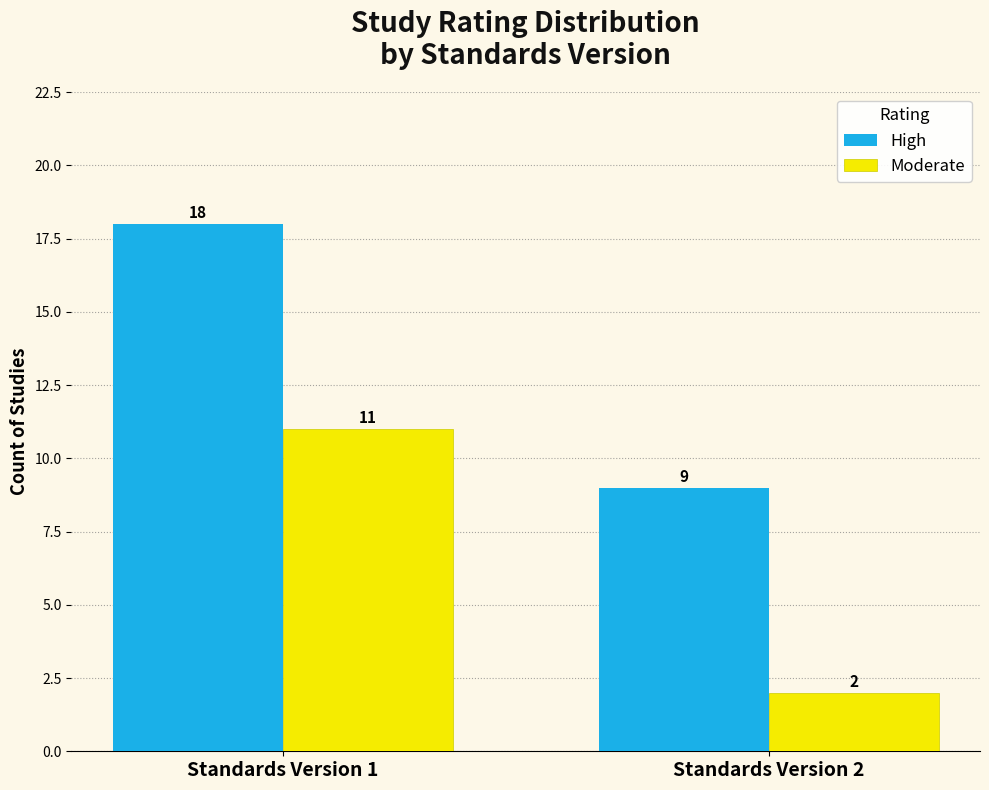

Reading right to left, transcribe all the data shown in this chart.

High: Standards Version 2=9	Standards Version 1=18
Moderate: Standards Version 2=2	Standards Version 1=11